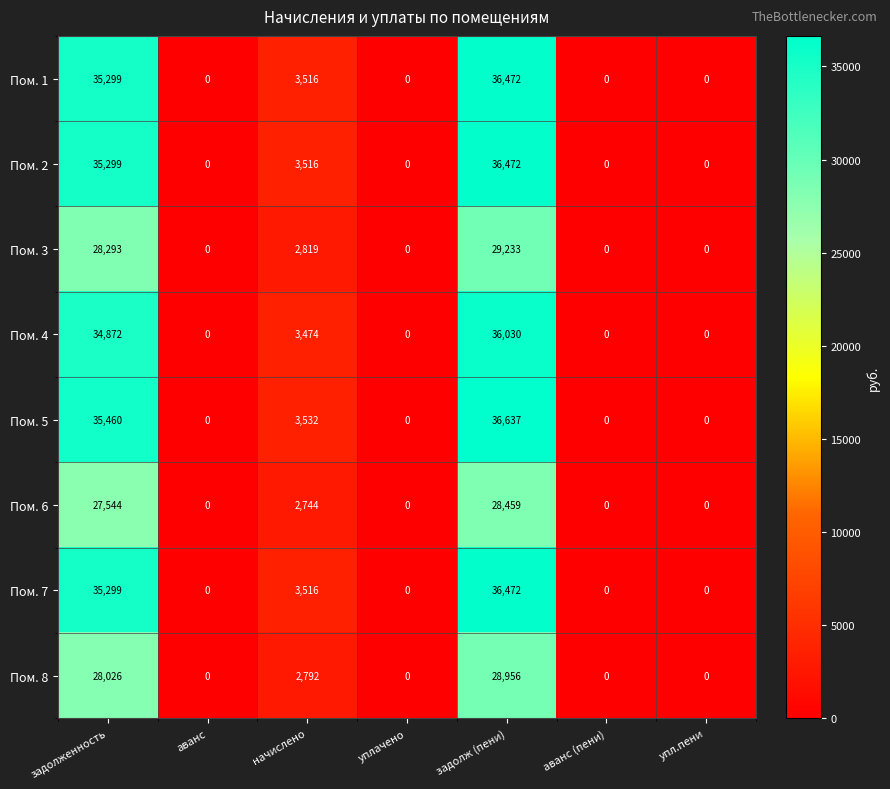

What is the sum of all Пом. 2 values?

75287